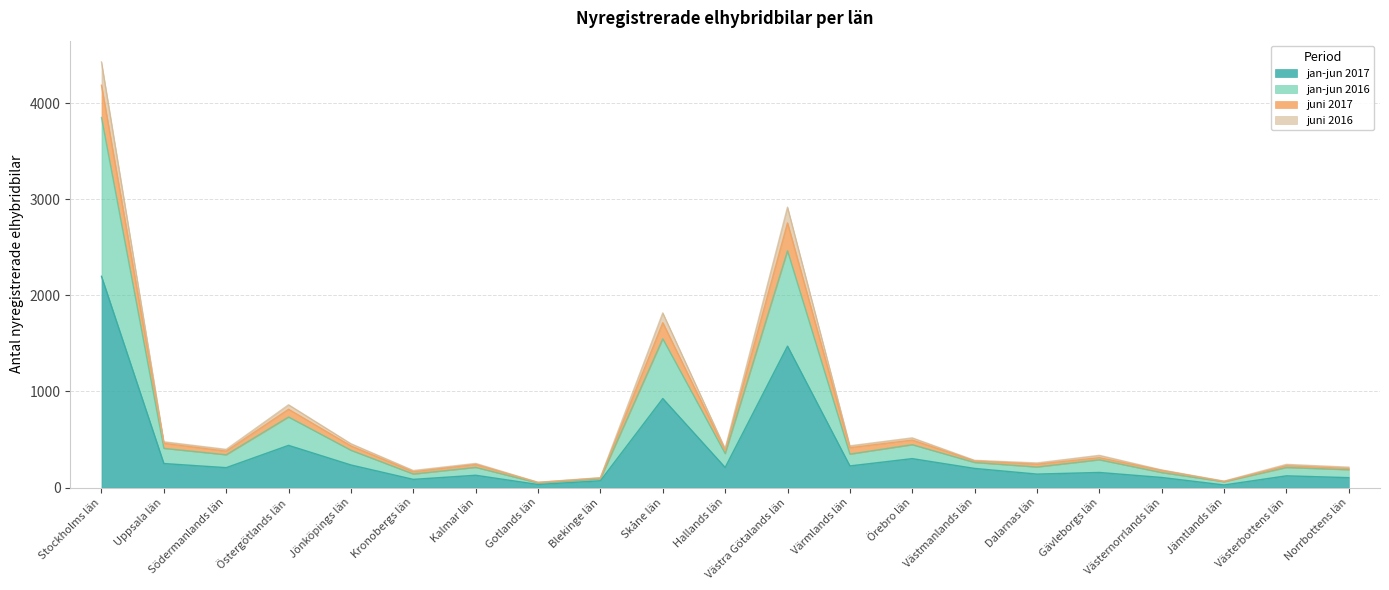

True or false: juni 2017 and jan-jun 2016 intersect in this chart.

False